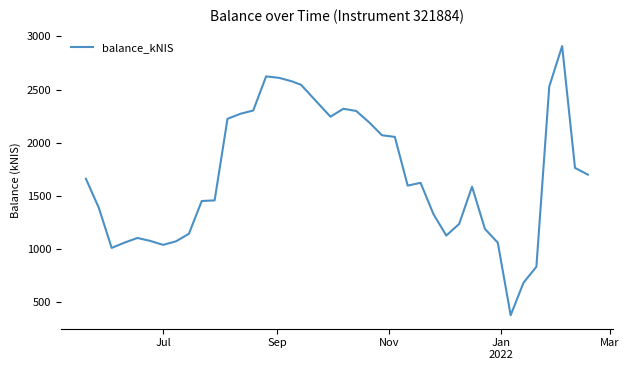

What is the maximum value shown in the chart?

2909.2